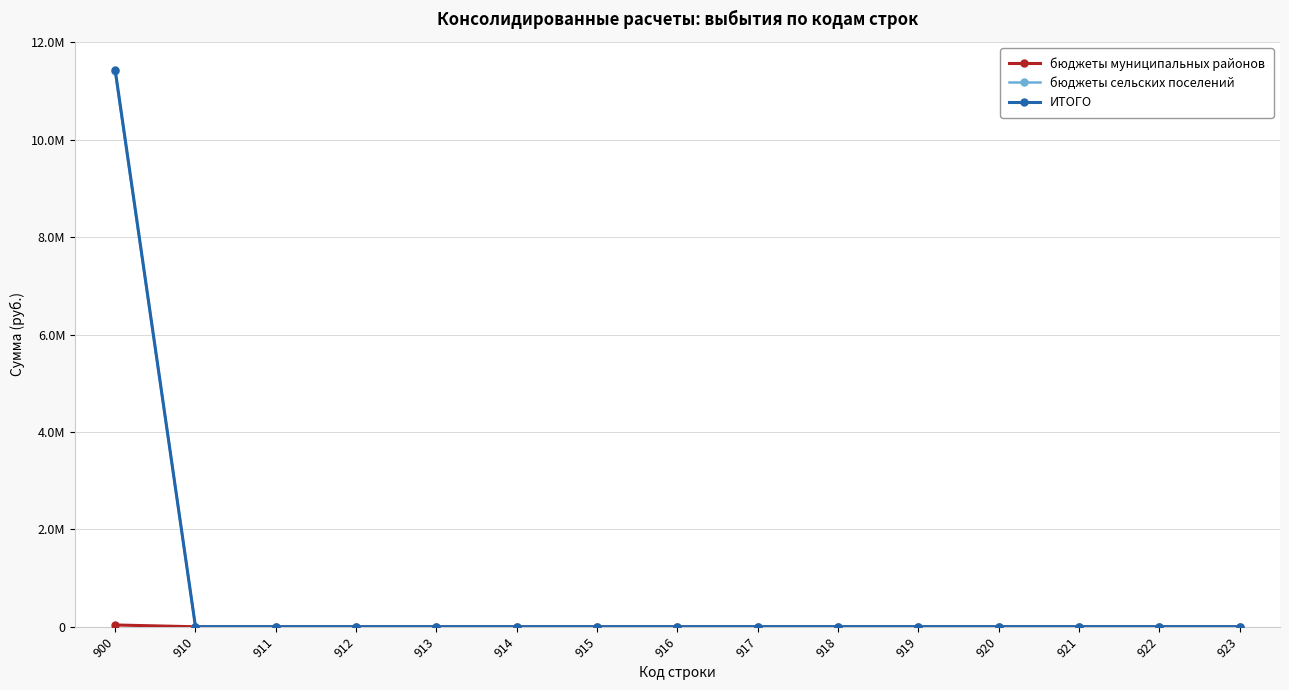

Is this an area chart (filled region under the line)?

No